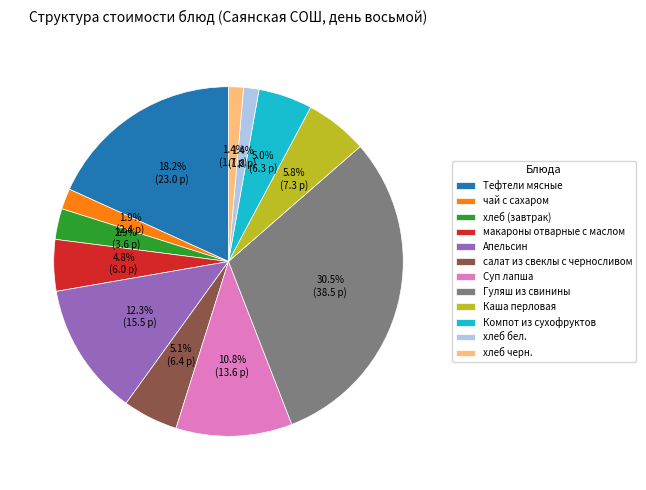

How many slices are in this pie chart?

12